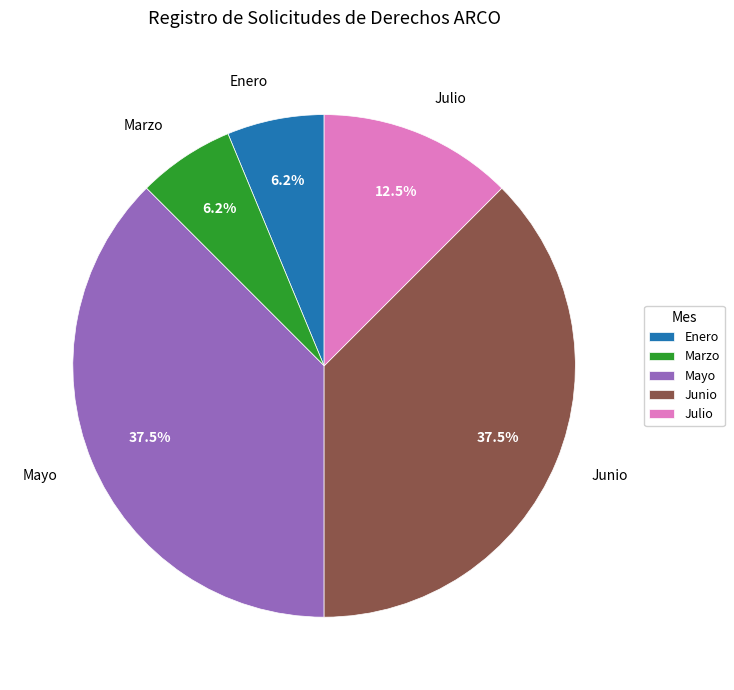

What percentage is NOT represented by Julio?

87.5%